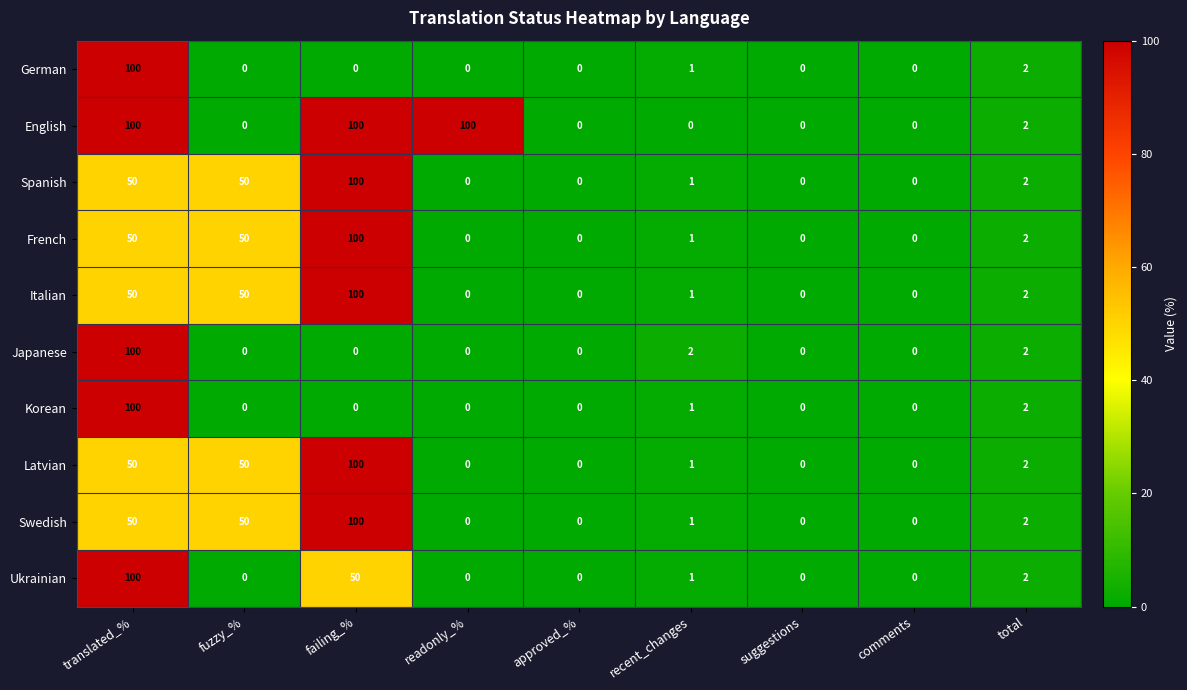

The Swedish series shows 0 at readonly_%. True or false?

True